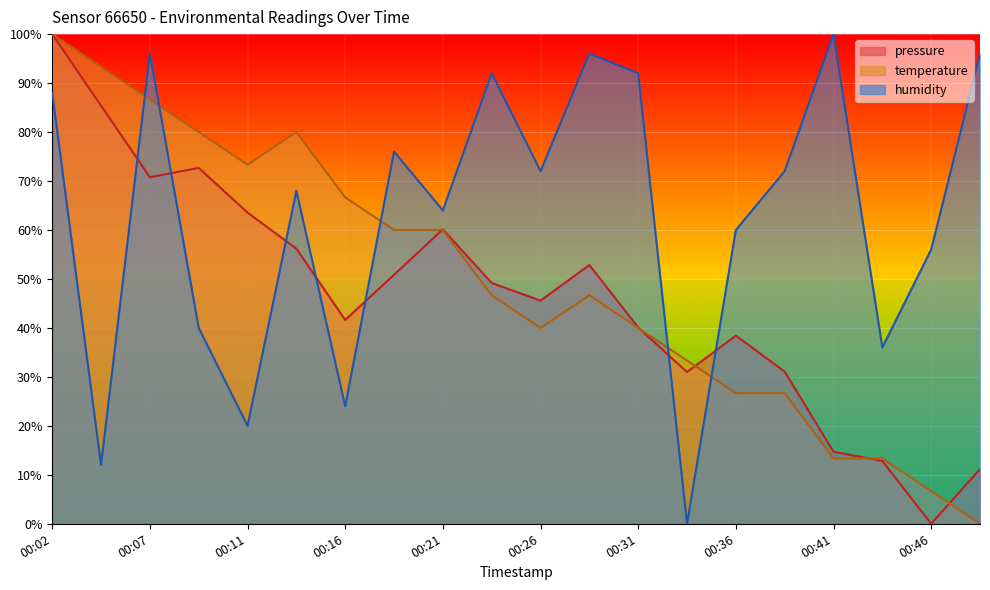

Rank the series by their maximum value, from highest to lowest.

pressure, temperature, humidity